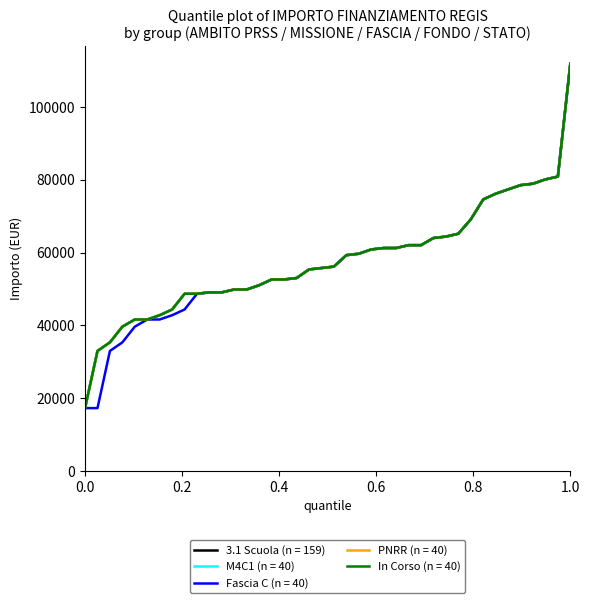

What is the smallest value displayed?

17283.4